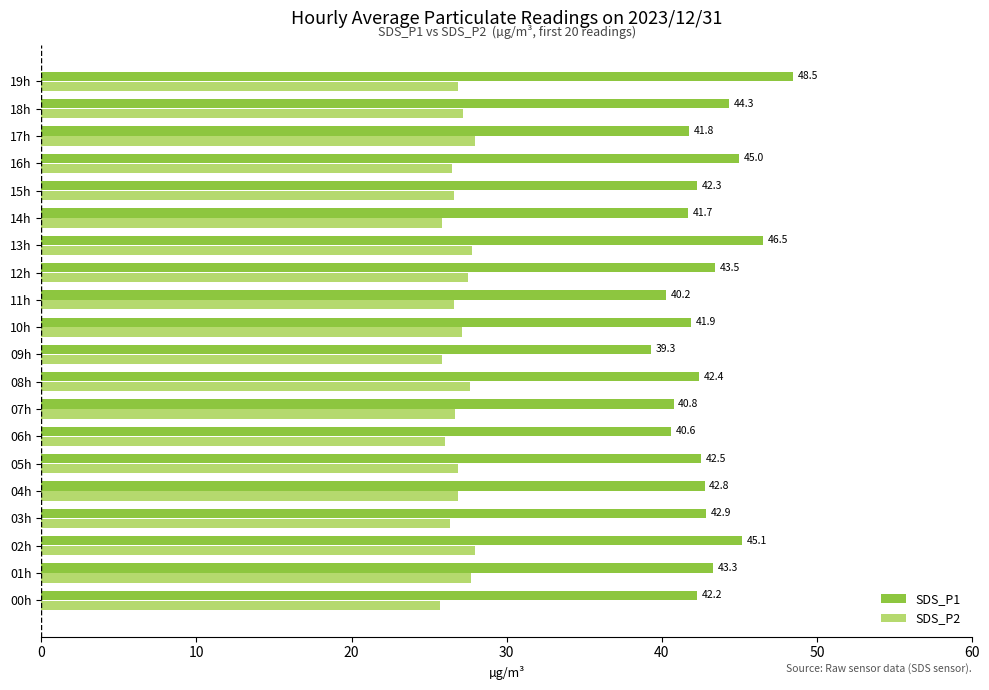

The value of SDS_P1 at 05h is 10.6. True or false?

False